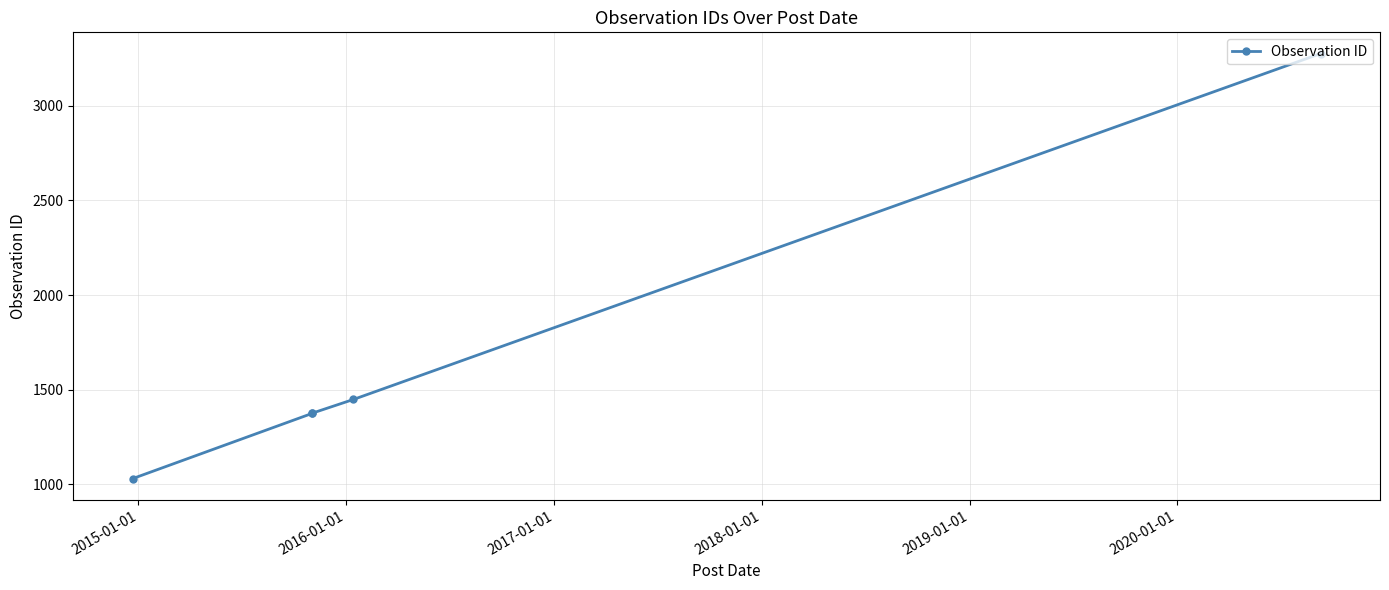

Count the number of values greater than 1377.

2